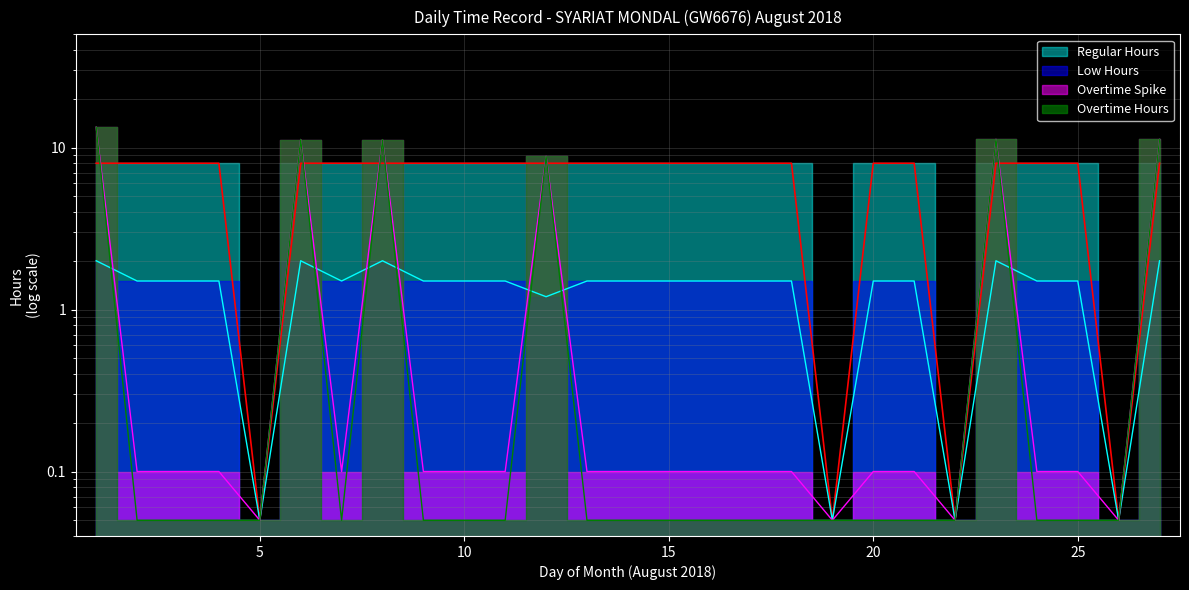

Rank the series by their maximum value, from highest to lowest.

Overtime Hours, Spike Series, Regular Hours, Low Hours